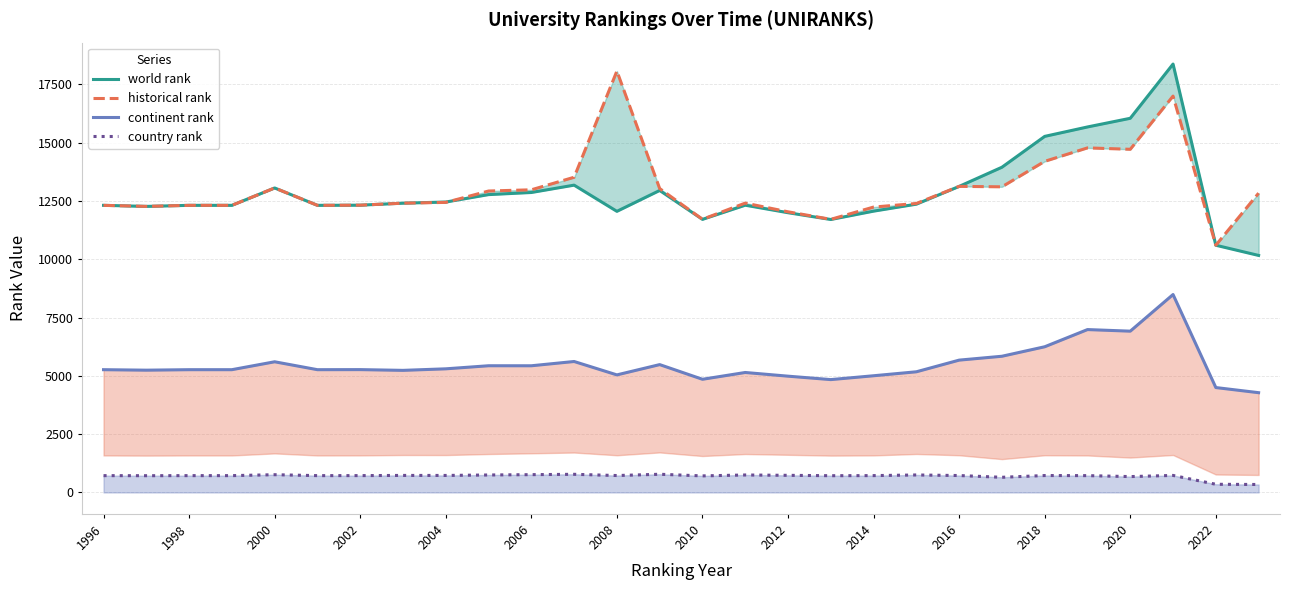

The country rank series shows 721 at 1996. True or false?

True